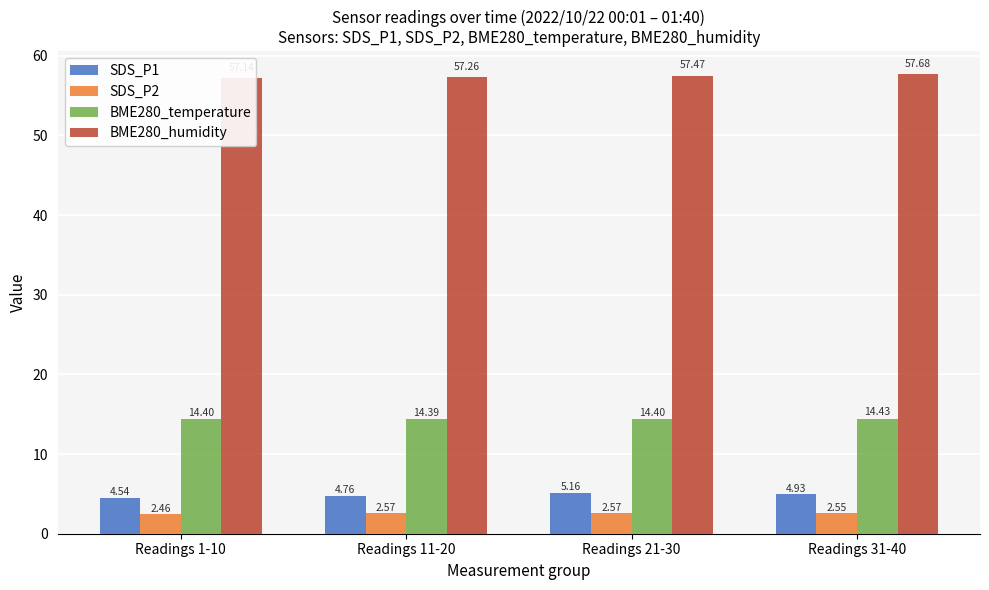

What is the label of the 2nd bar from the left?

Readings 11-20